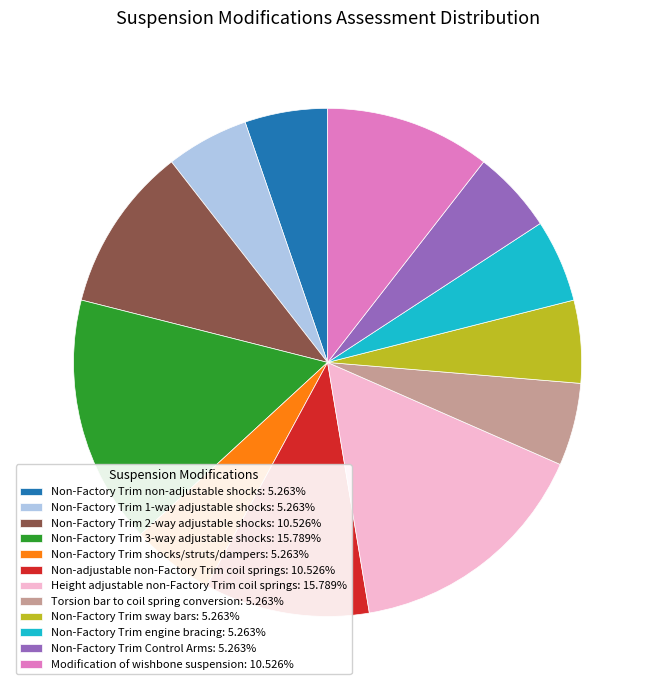

What is the ratio of the value at Torsion bar to coil spring conversion: 5.263% to the value at Height adjustable non-Factory Trim coil springs: 15.789%?

0.3